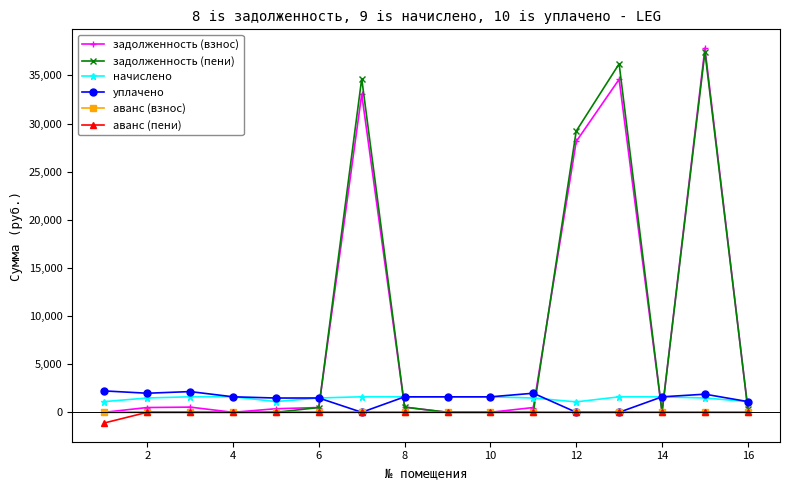

True or false: аванс (взнос) and начислено intersect in this chart.

False